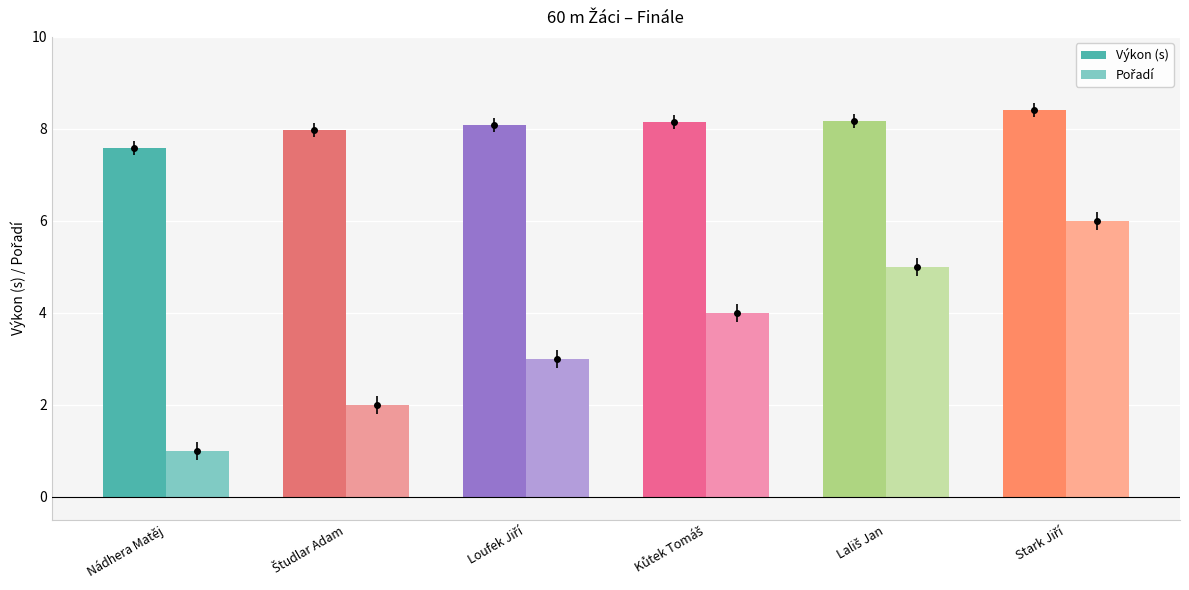

What is the average value of the Výkon (s) series?

8.1